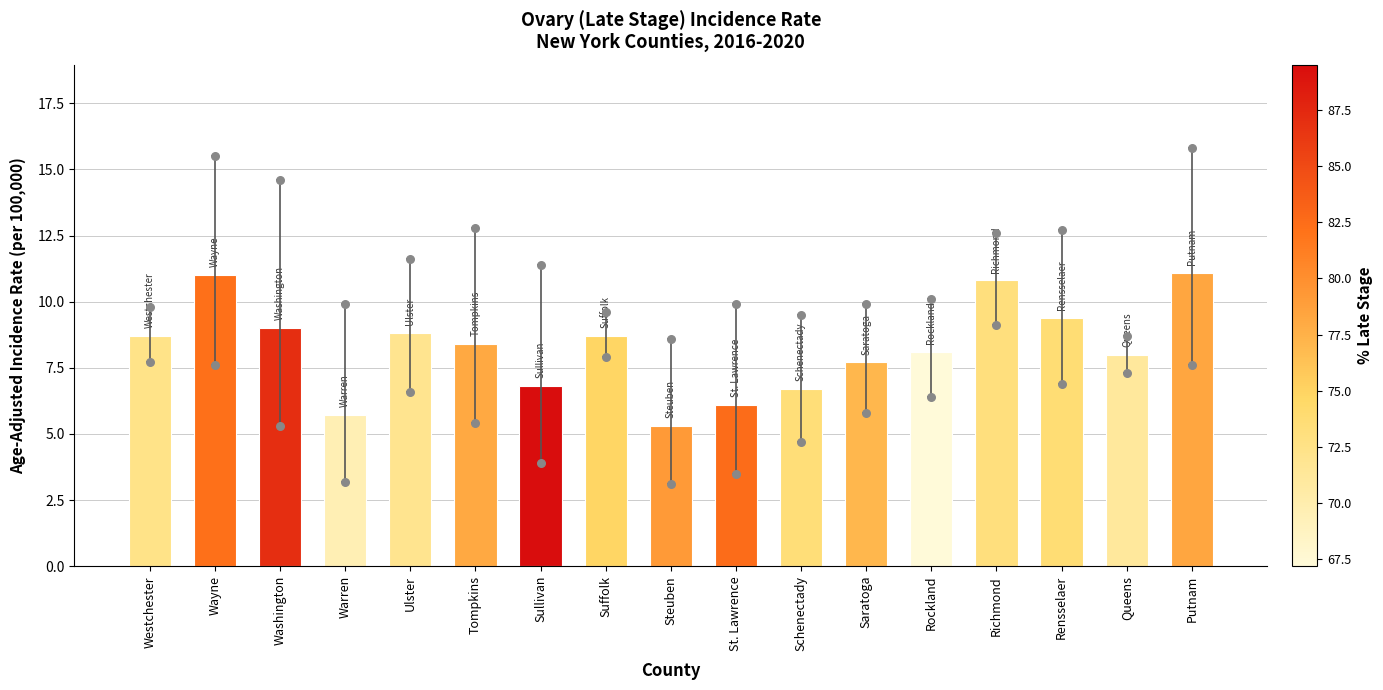

Which series has the largest total across all categories?

Upper 95% CI